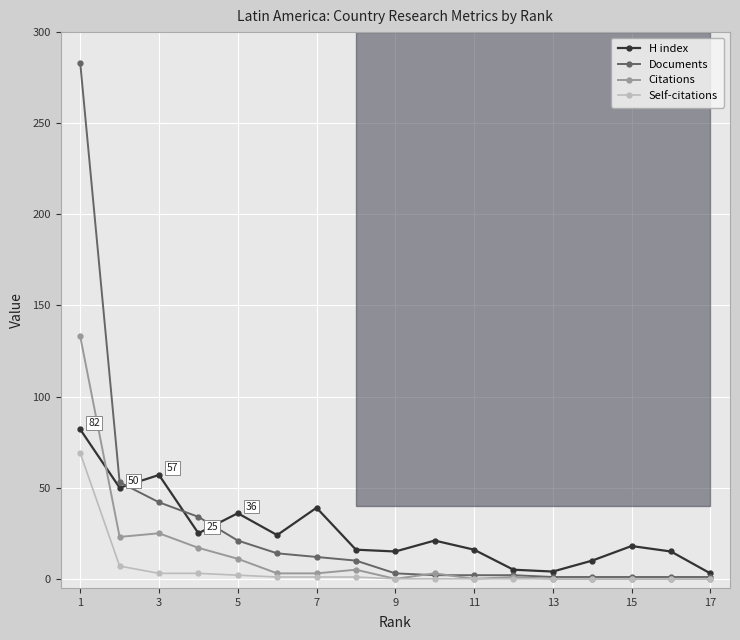

What are all the series names shown in the legend?

H index, Documents, Citations, Self-citations